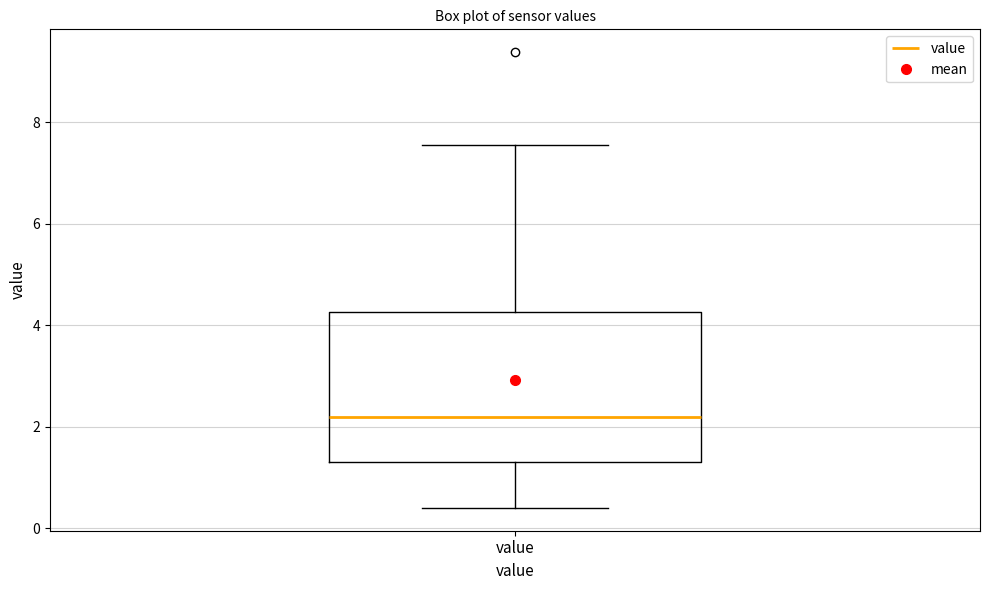

Where is the lower edge of the box for value on the y-axis? The values are not printed on the chart, so give them approximately, as read against the axis.

1.4